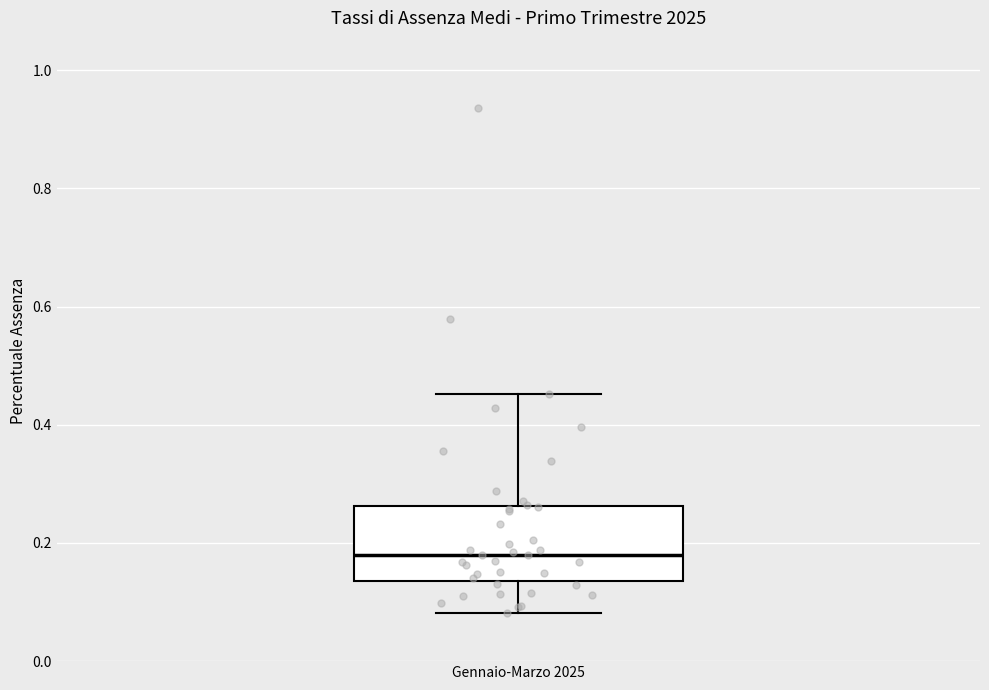

Read this box plot against the y-axis: the position of the median line, the range covered by the box, and the ends of both whiskers. The values are not printed on the chart, so give them approximately, as read against the axis.

median 0.18, box 0.14 to 0.26, whiskers 0.08 to 0.46